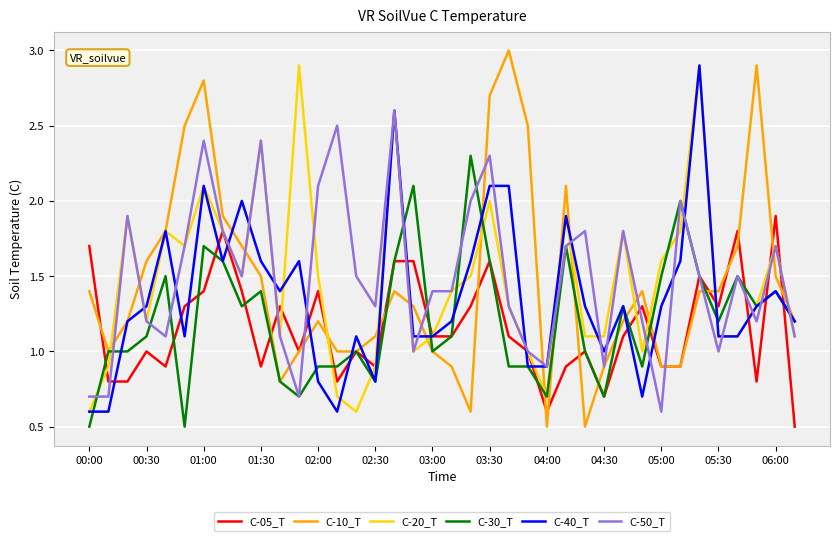

What is the maximum value shown in the chart?

3.0